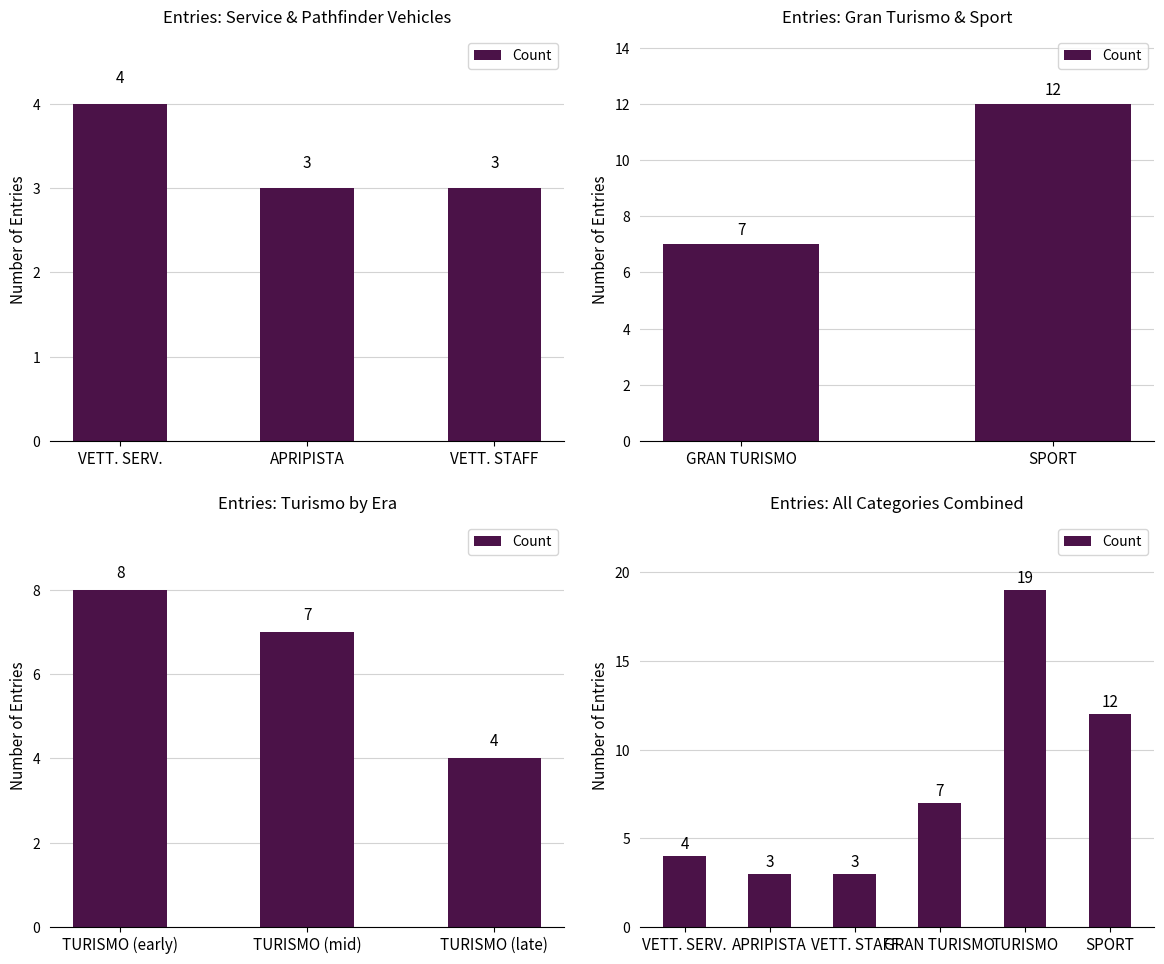

What is the average value?

8